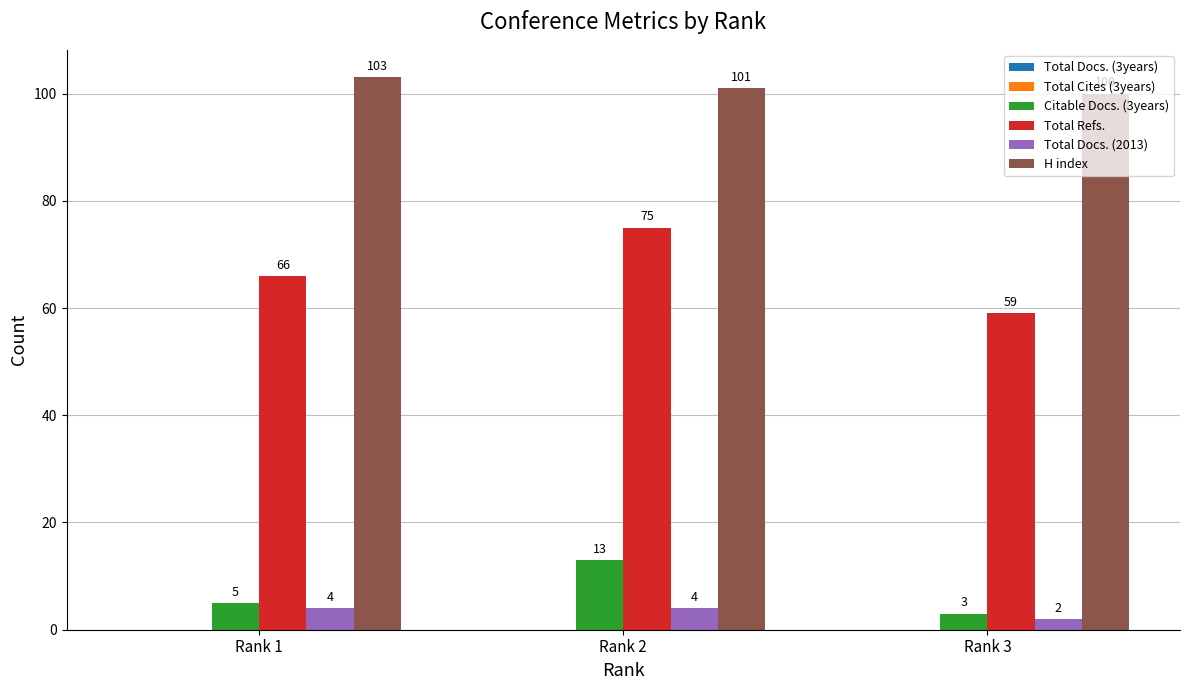

At which label is H index closest to 101?

Rank 2